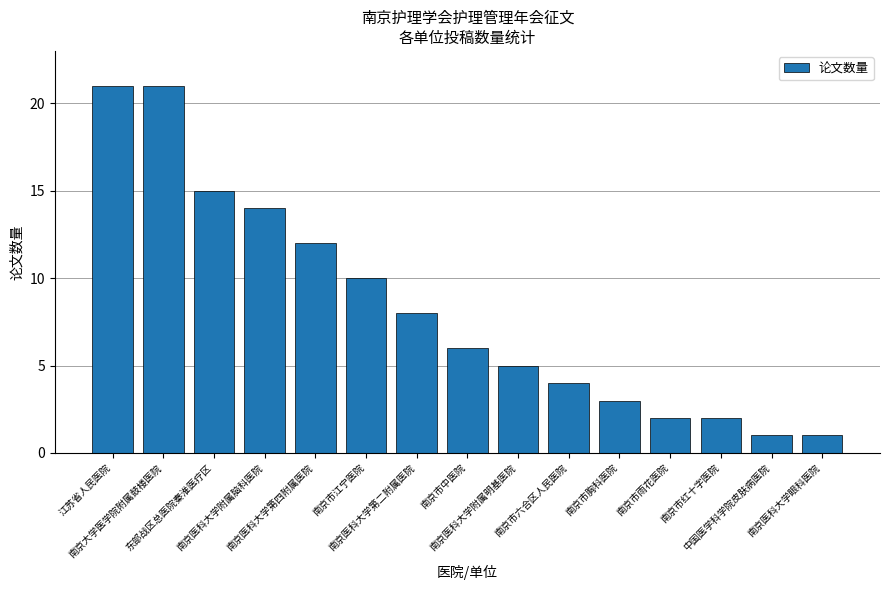

What is the maximum value shown in the chart?

21